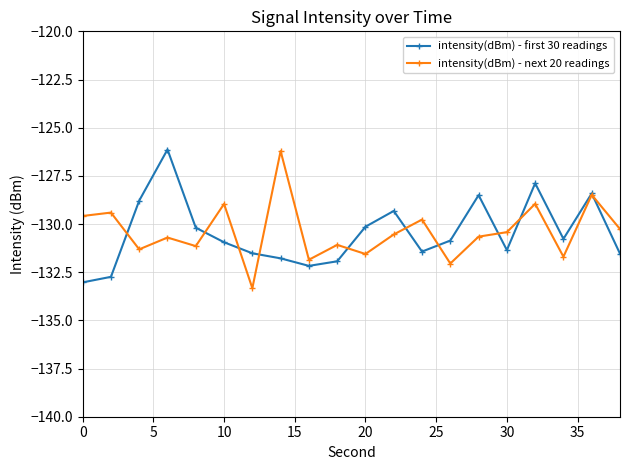

How many intersections are there between intensity(dBm) - next 20 readings and intensity(dBm) - first 30 readings?

10